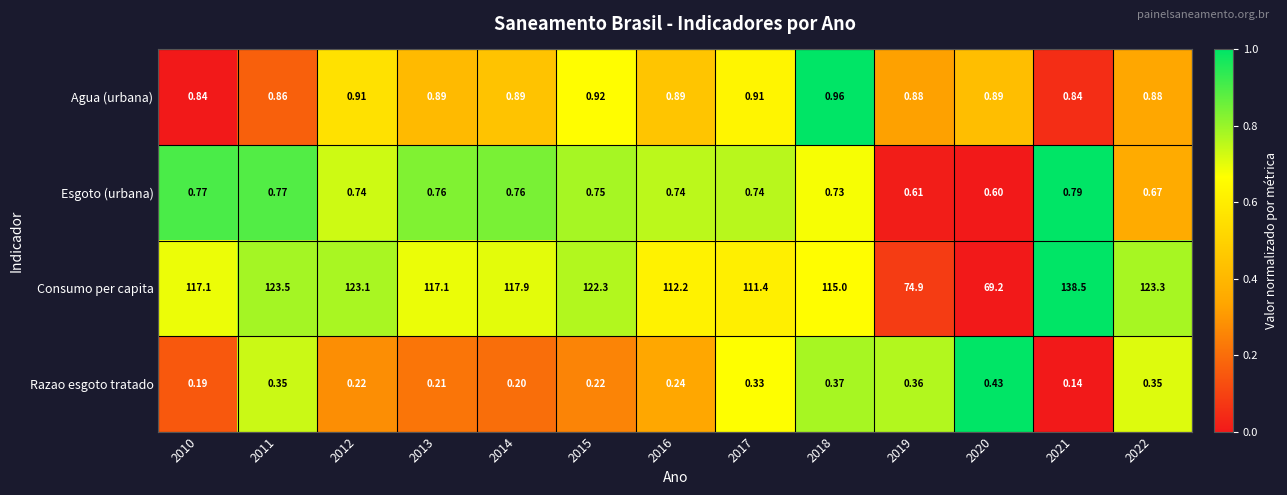

At how many categories does at least one series exceed 0?

13